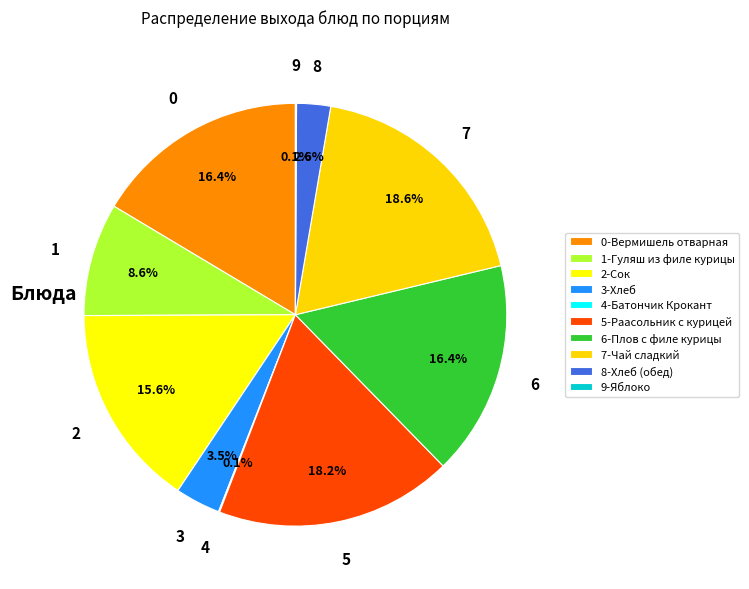

Which slice is the smallest?

Батончик Крокант